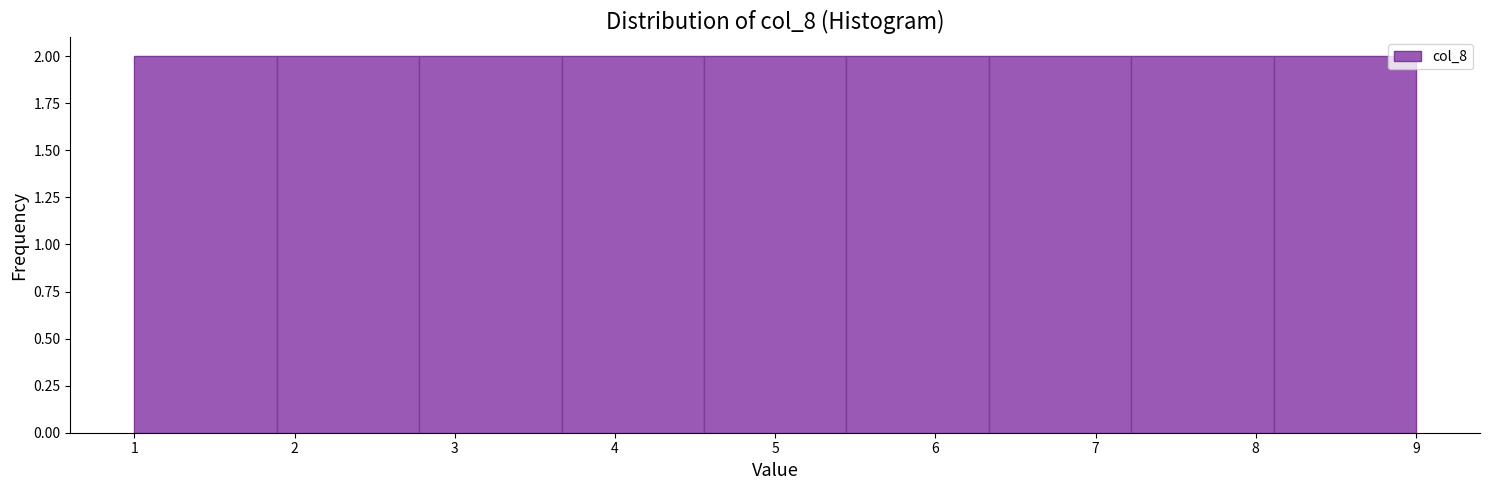

Reading left to right, list every bar in this chart as the range it spans on the x-axis followed by its height. Neither the bar edges nor the heights are printed on the chart, so give them approximately, as read against the axes.

1.0 to 1.9: 2
1.9 to 2.8: 2
2.8 to 3.7: 2
3.7 to 4.6: 2
4.6 to 5.4: 2
5.4 to 6.3: 2
6.3 to 7.2: 2
7.2 to 8.1: 2
8.1 to 9.0: 2